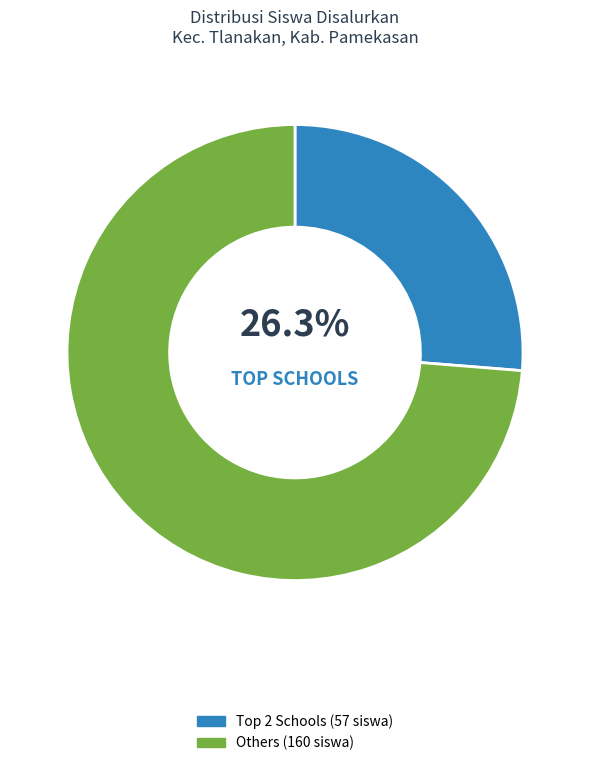

Is there any slice that represents more than half of the pie?

Yes